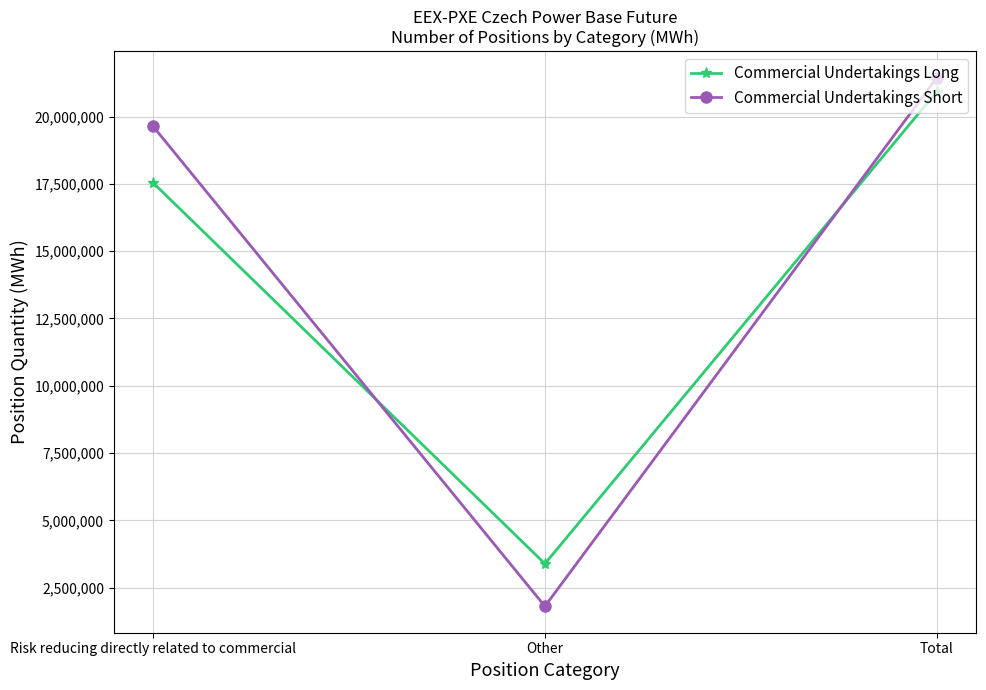

What is the difference between the Commercial Undertakings Long values at Other and Total?

17545844